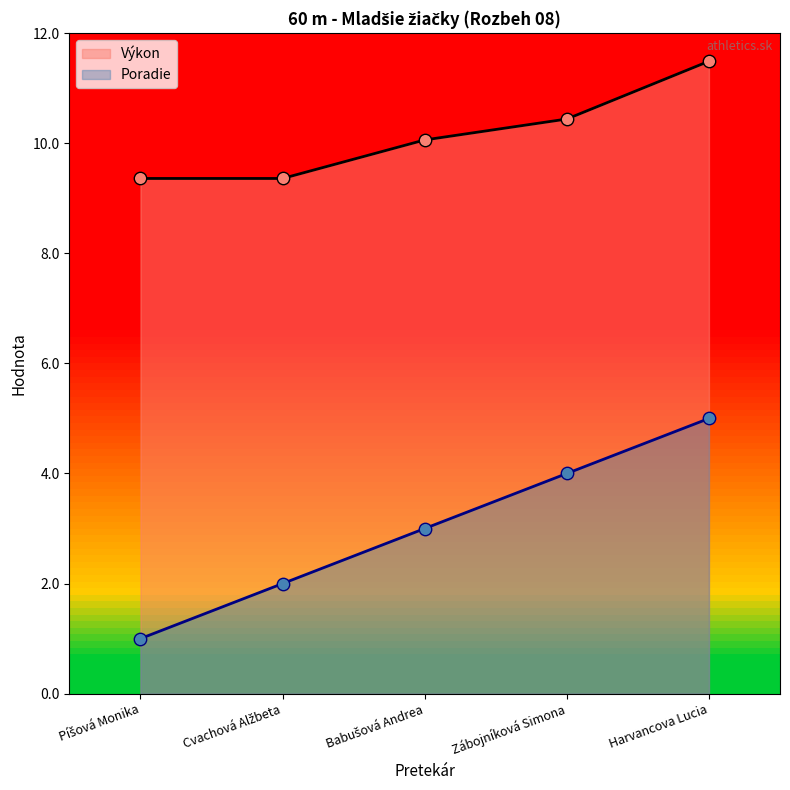

Is the value of Výkon at Zábojníková Simona greater than the value of Poradie at Zábojníková Simona?

Yes